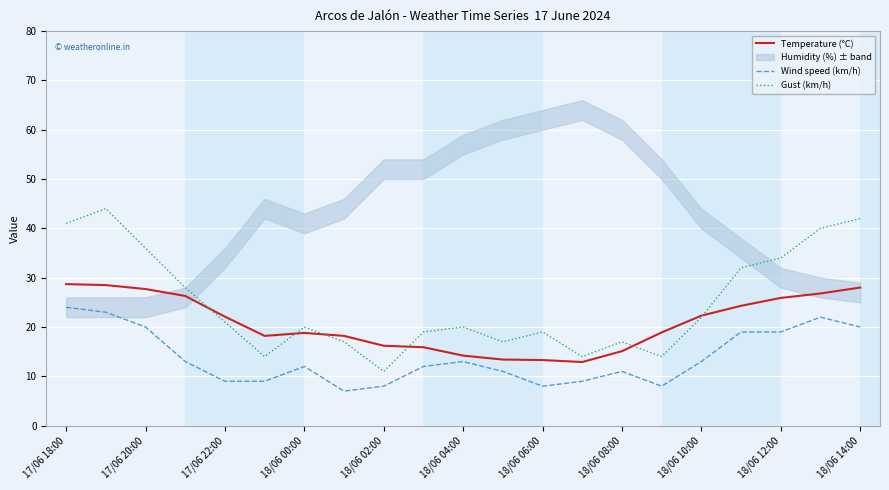

True or false: Temperature (°C) has a value of 22.3 at 18/06 10:00.

True